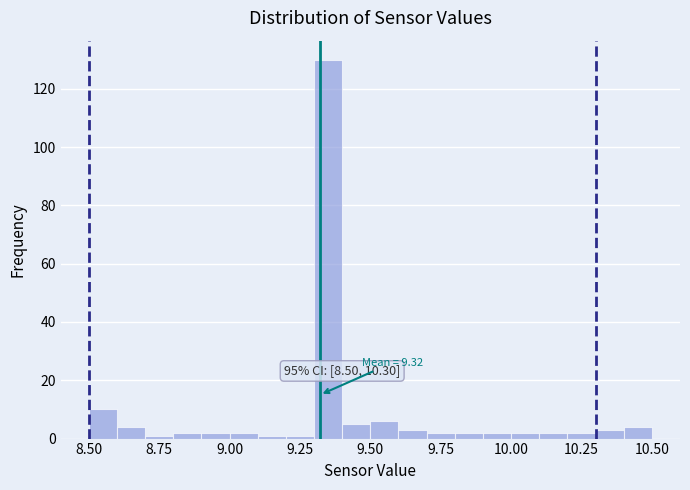

Around what value on the x-axis is the tallest bar? Give the approximate position of its centre, as read against the axis.

9.35